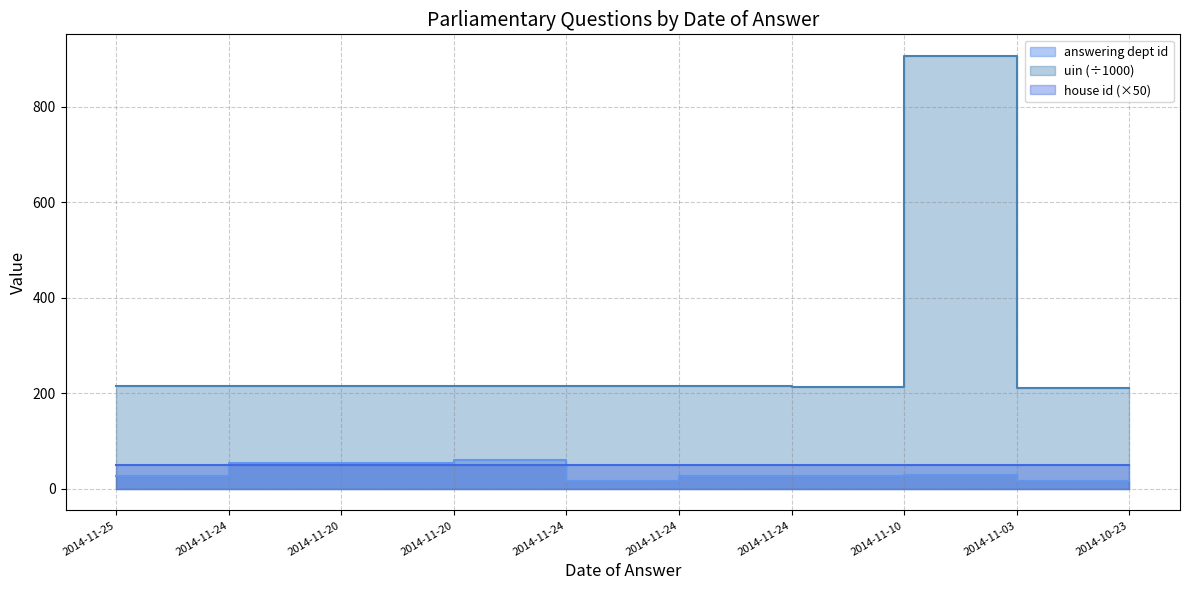

At which category is the sum across all series the highest?

2014-11-03